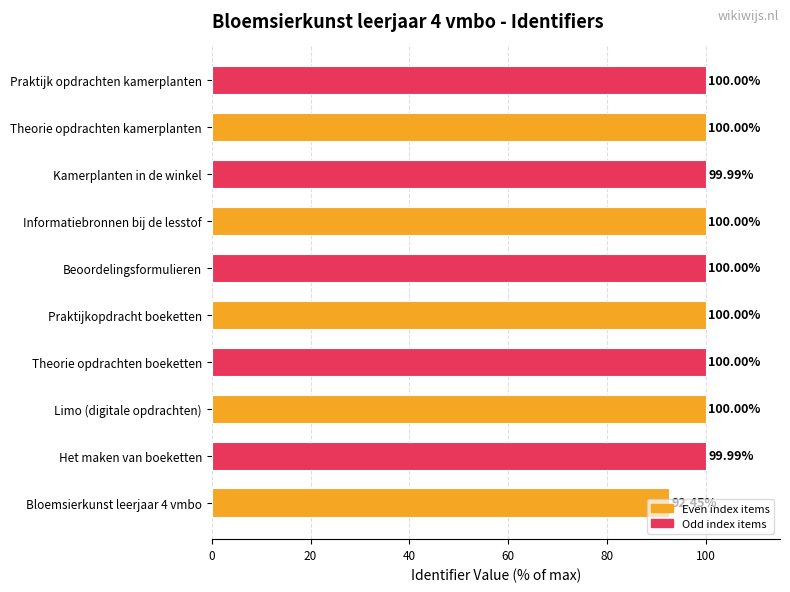

What is the sum of all values?

992.4